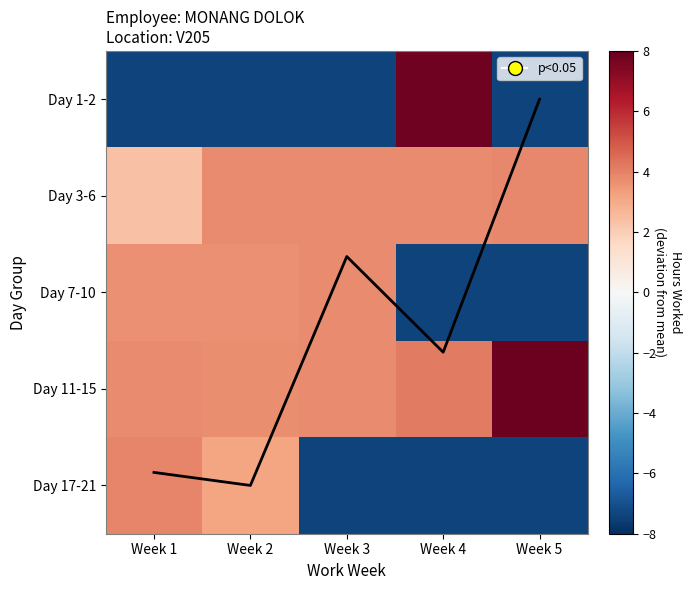

What is the difference between the maximum and minimum values in the Day 3-6 series?

1.5